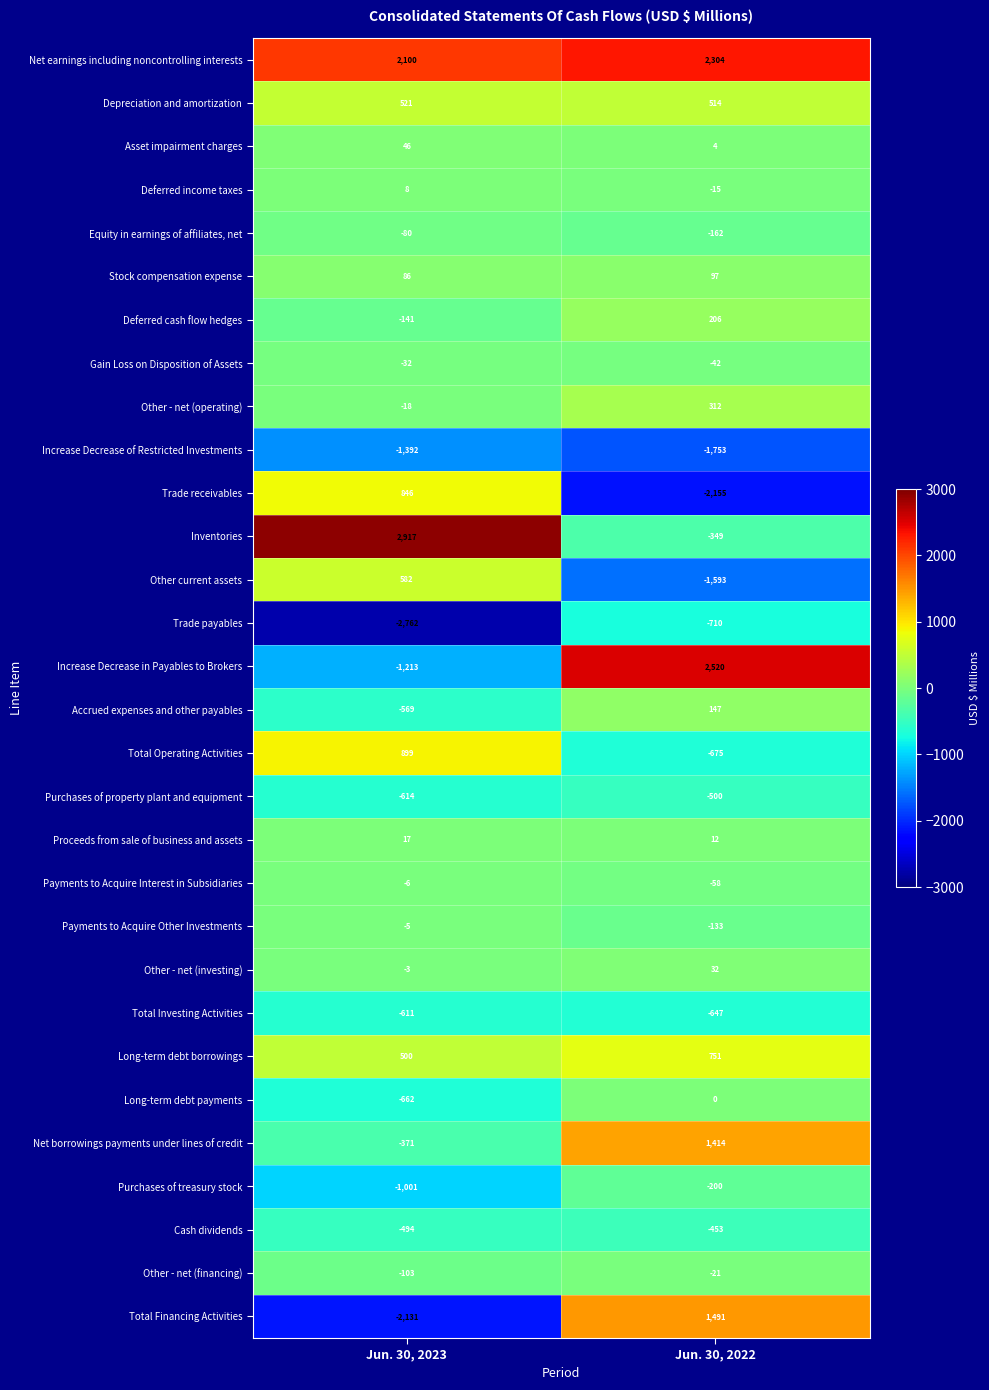

What is the total value across all series at Jun. 30, 2022?

338